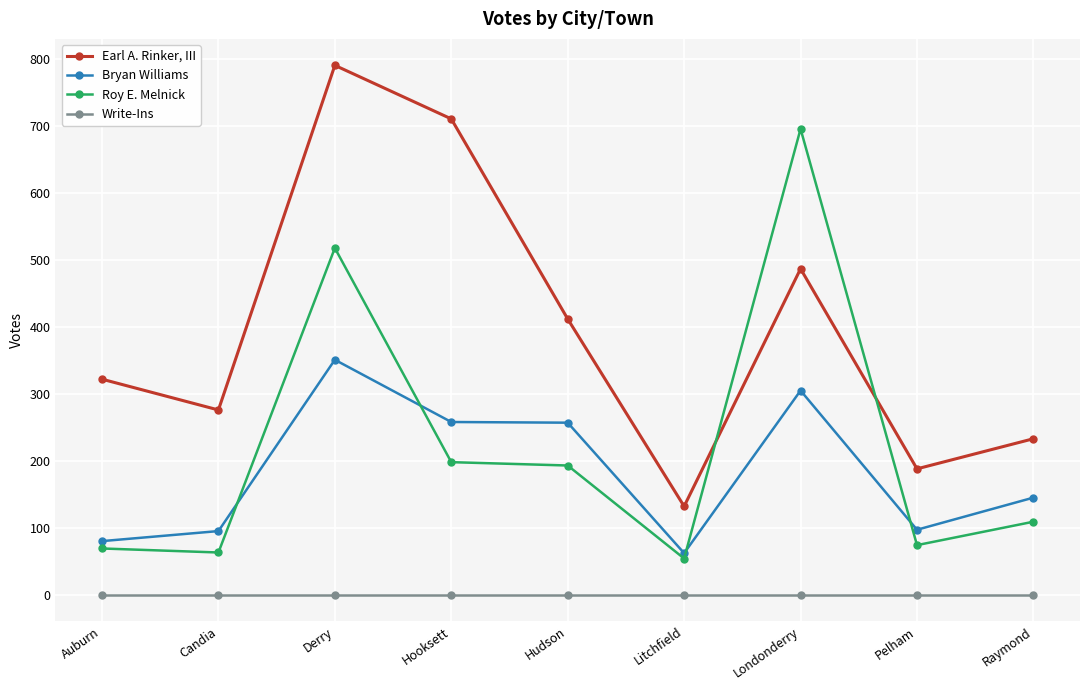

What is the spread (max minus min) of values at Auburn?

322